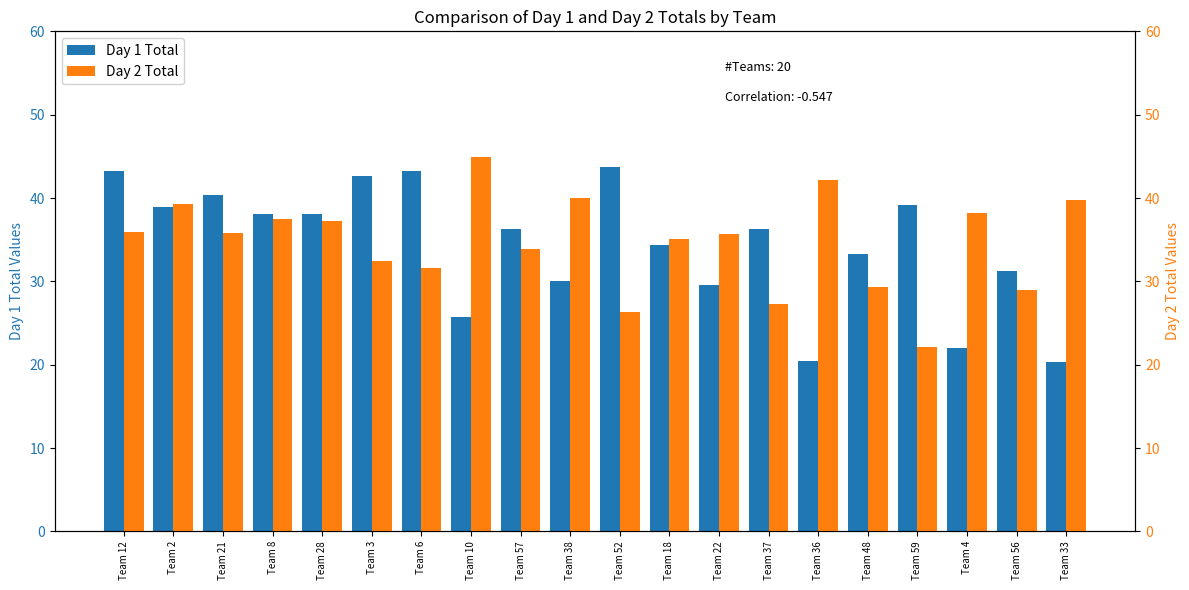

What is the difference between the Day 2 Total values at Team 4 and Team 18?

3.1